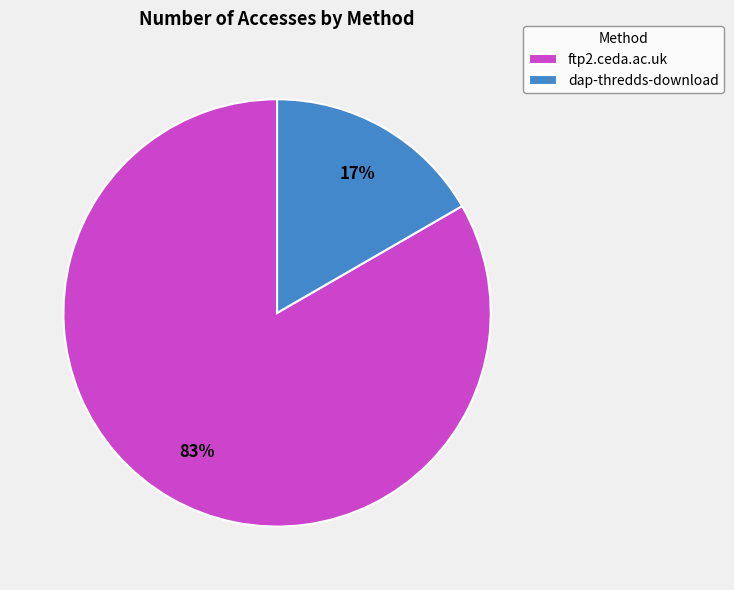

Which has a higher value, ftp2.ceda.ac.uk or dap-thredds-download?

ftp2.ceda.ac.uk